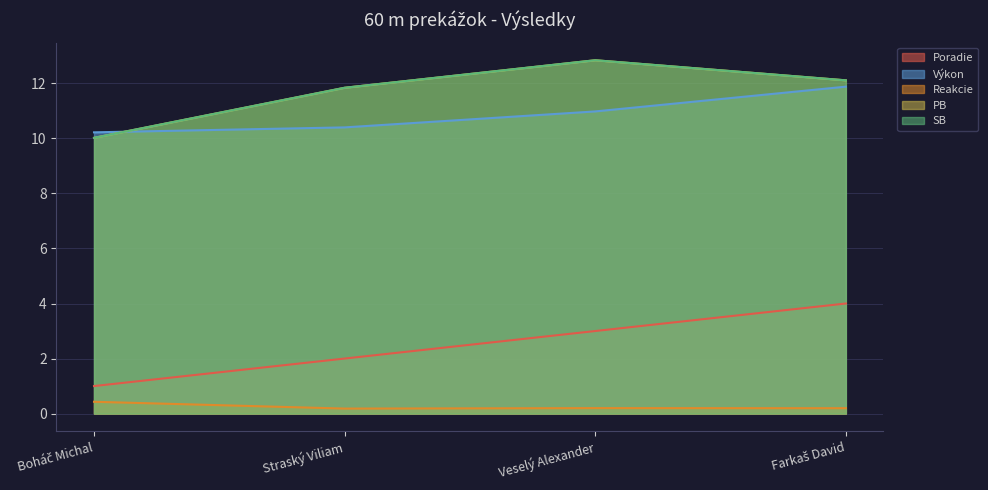

The value of SB at Farkaš David is 12.1. True or false?

True